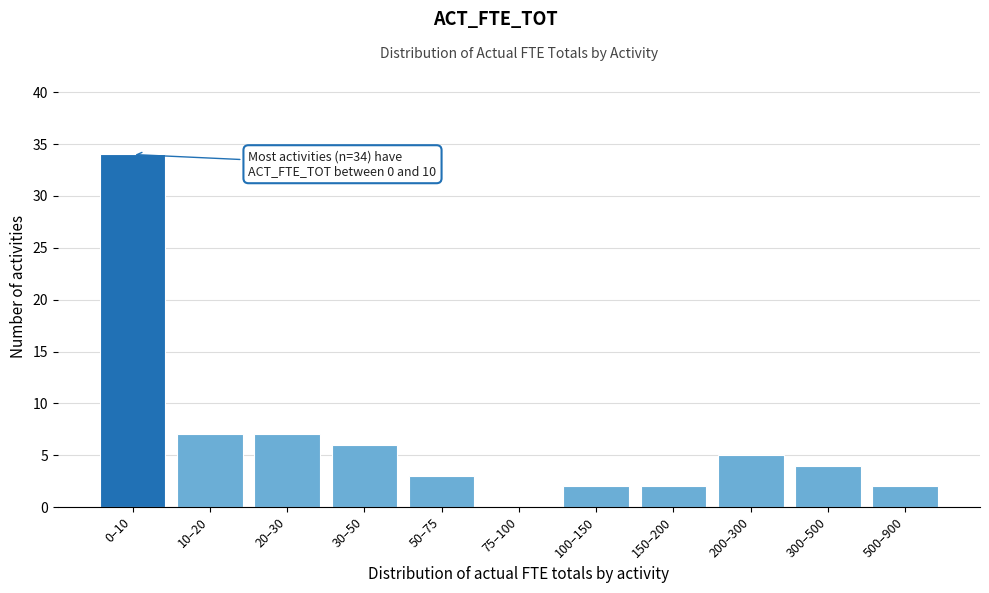

Reading right to left, extract all data points from this chart.

500–900=2	300–500=4	200–300=5	150–200=2	100–150=2	75–100=0	50–75=3	30–50=6	20–30=7	10–20=7	0–10=34